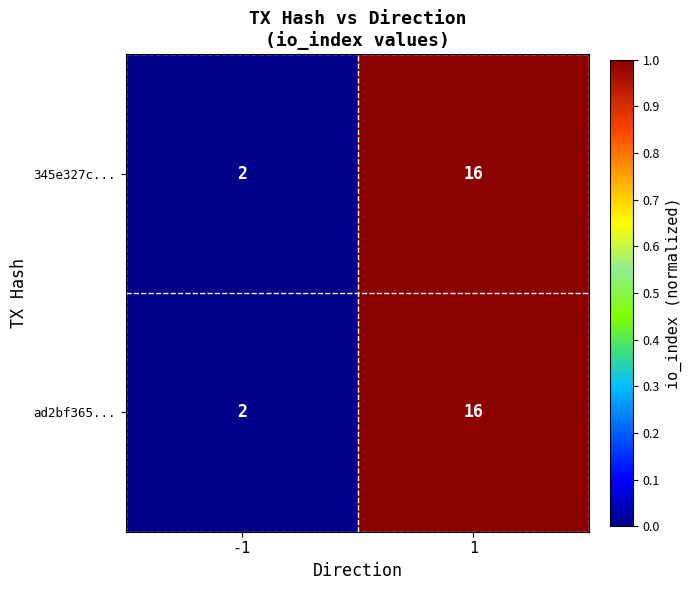

Is it true that 345e327c... equals 16 at 1?

True